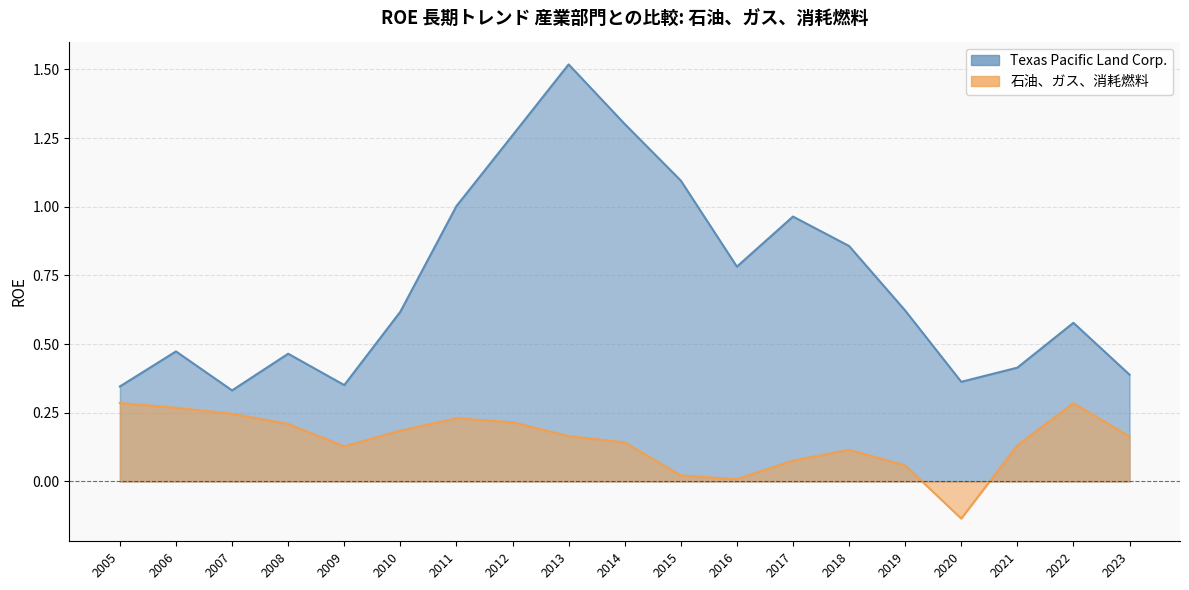

True or false: Texas Pacific Land Corp. and 石油、ガス、消耗燃料 intersect in this chart.

False